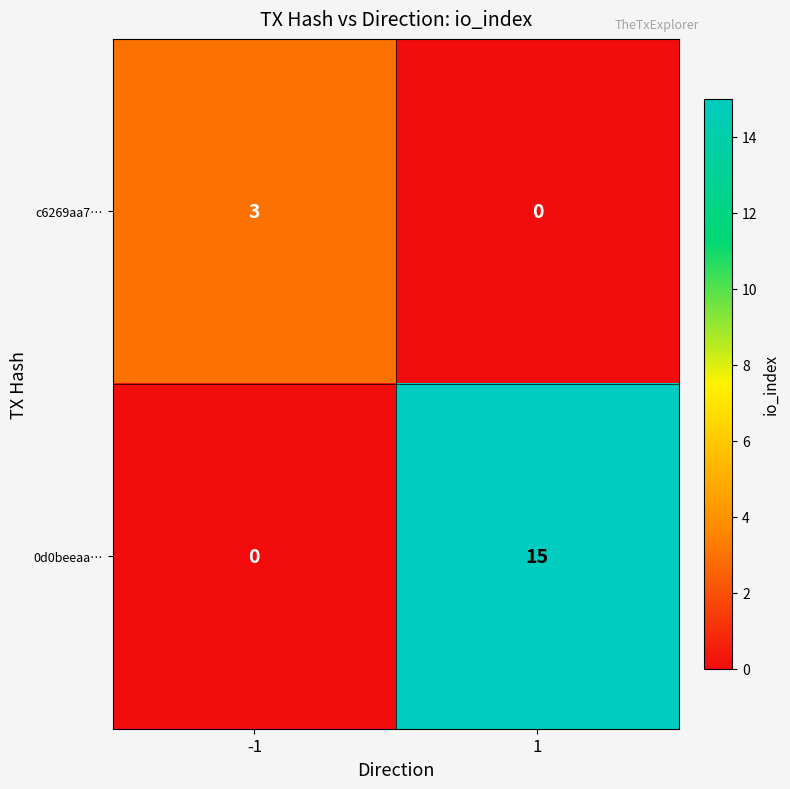

True or false: 0d0beeaa… has a value of 15 at 1.

True